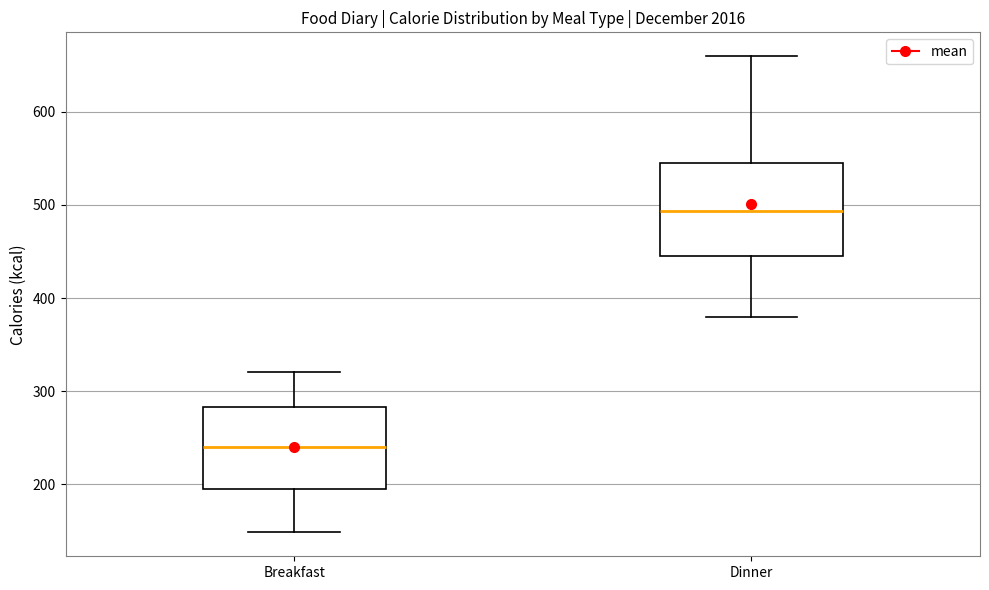

Which box has the lowest median line?

Breakfast